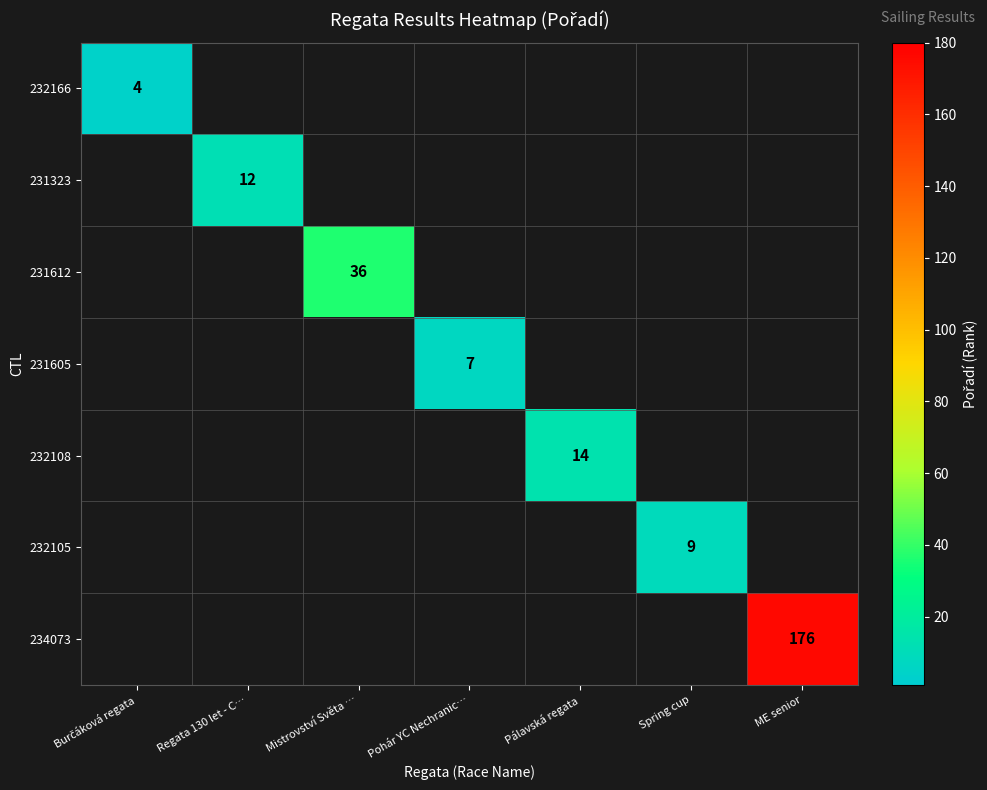

Which category has the lowest value across all series?

Burčáková regata